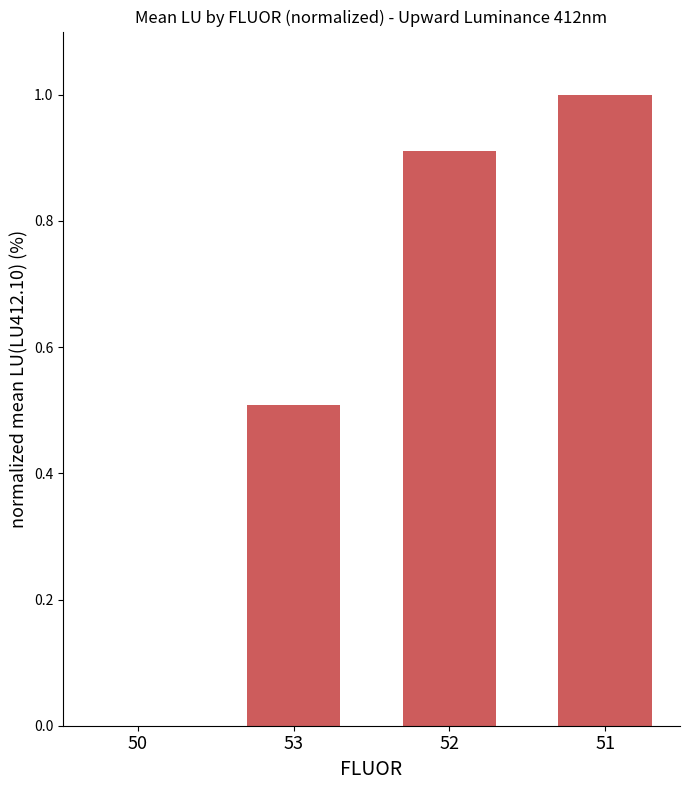

True or false: the data shows 0.0 at 50.

True